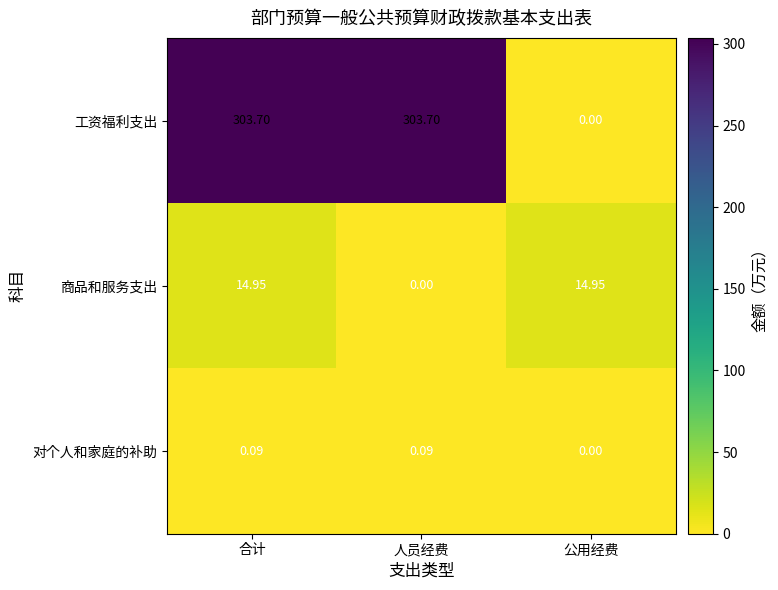

At which label is 工资福利支出 closest to 151?

公用经费